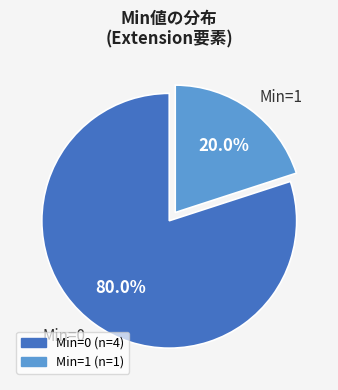

Which category has the biggest portion of the pie?

Min=0